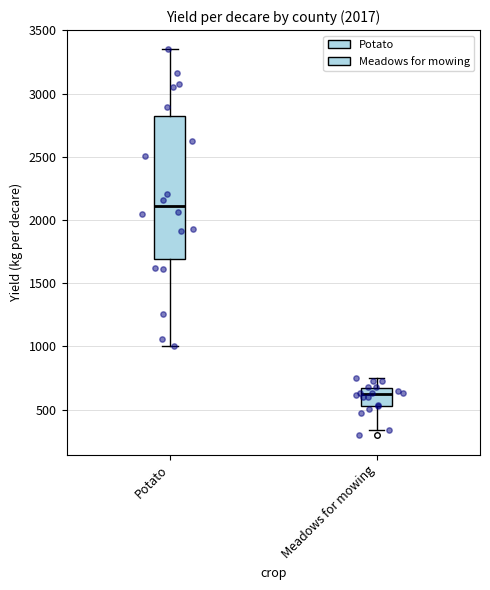

Which box's median line is the highest?

Potato